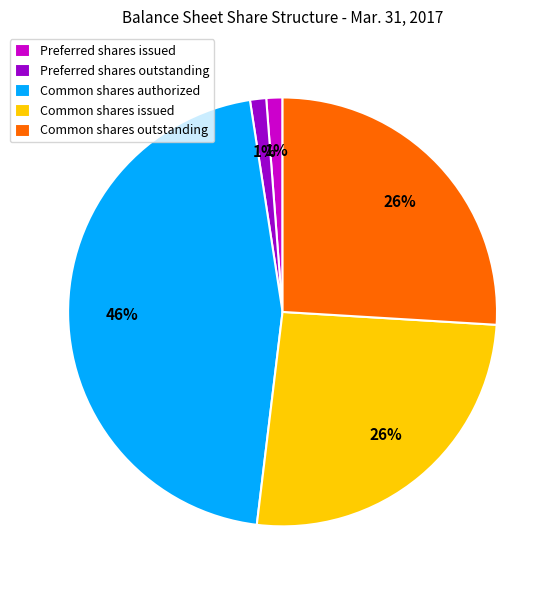

To the nearest percent, what portion does Preferred shares issued represent?

1%